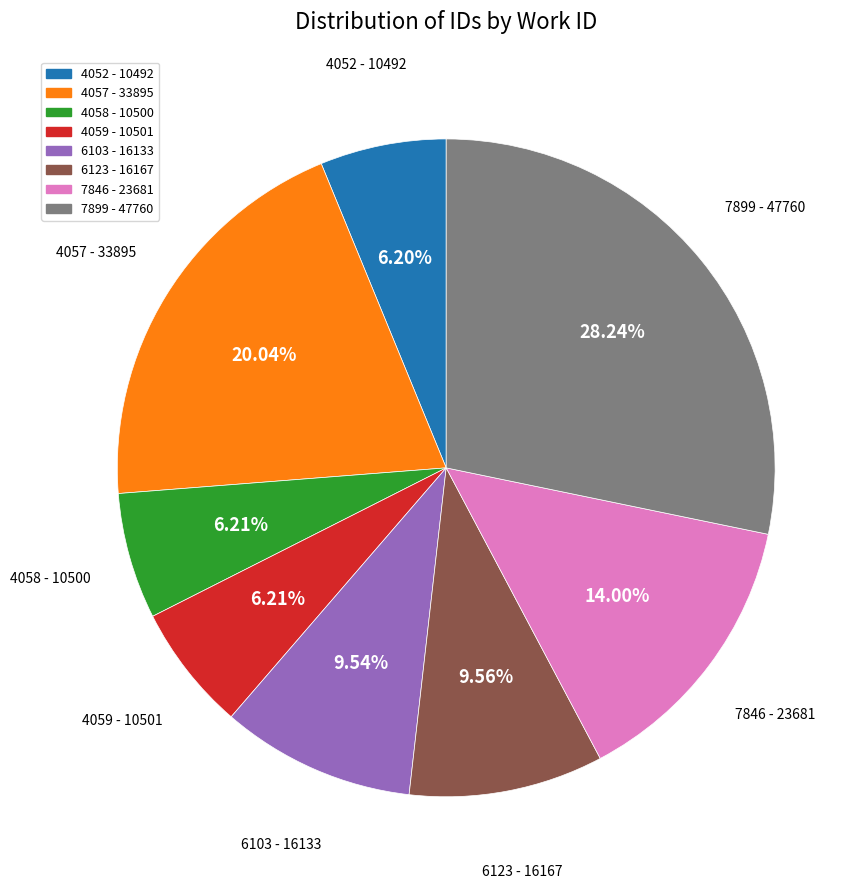

Combined, do 7846 - 23681 and 4058 - 10500 account for over 50%?

No